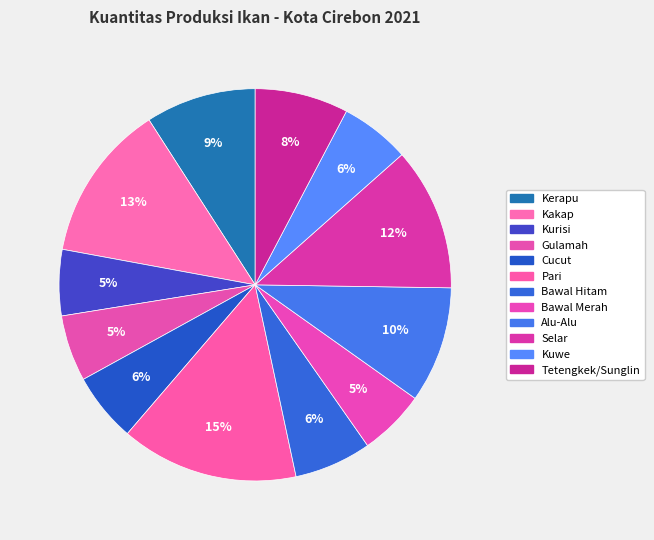

Count the number of slices in the pie.

12